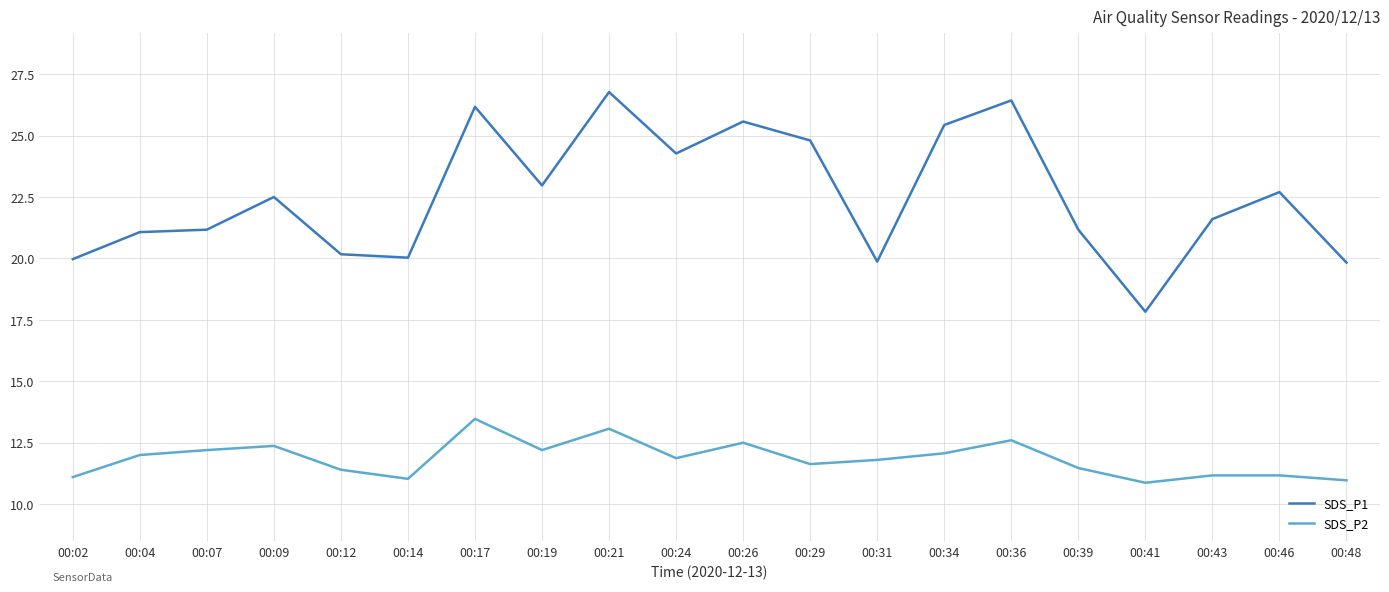

Which series has the widest spread of values?

SDS_P1